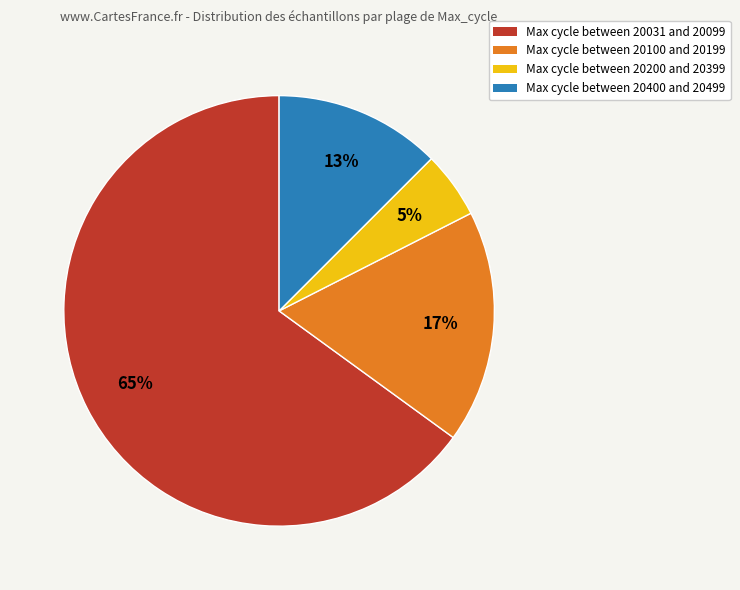

Is there any slice that represents more than half of the pie?

Yes